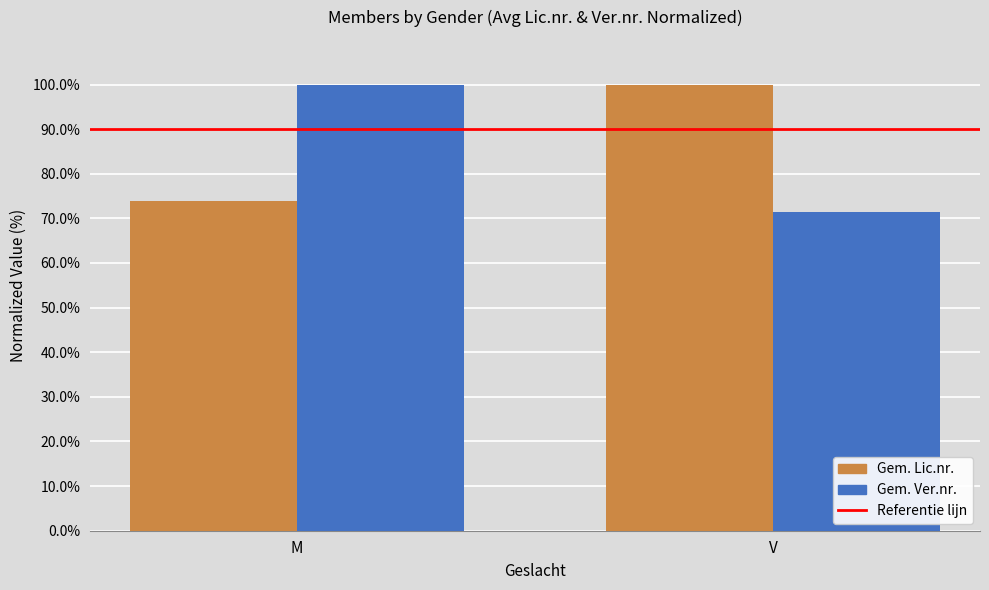

What is the maximum value shown in the chart?

100.0